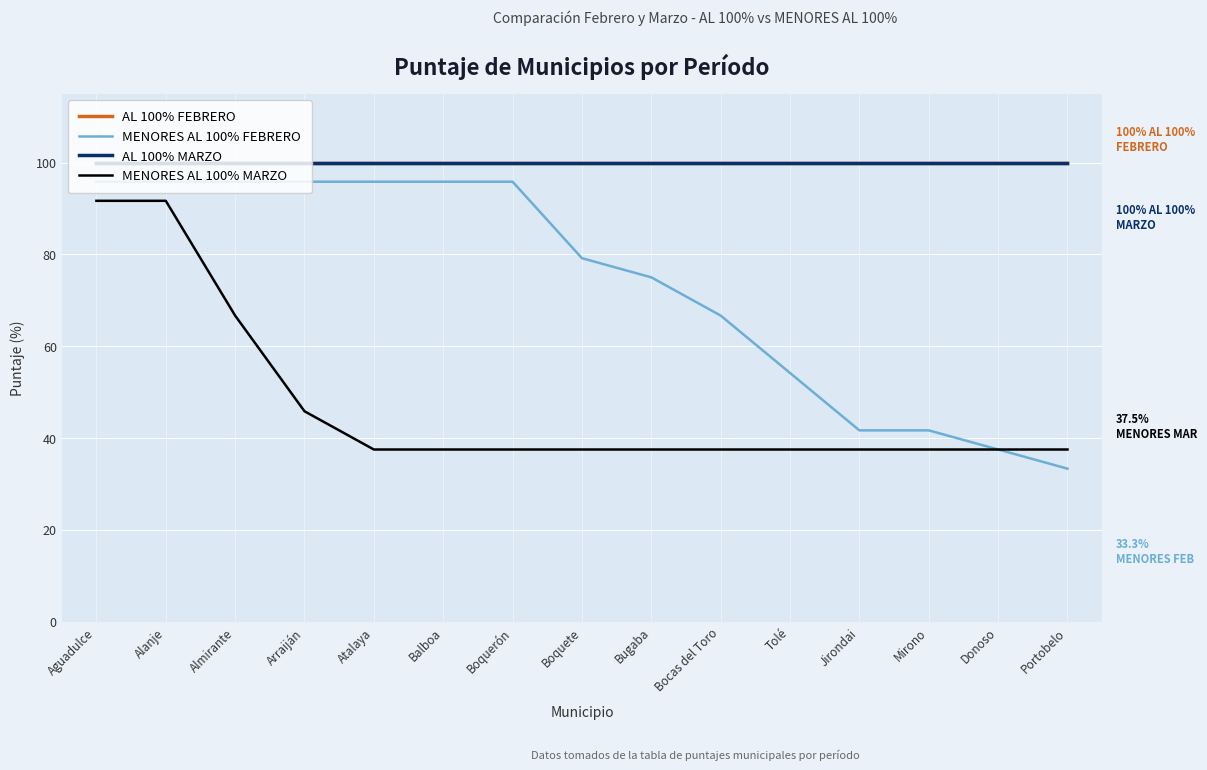

Which series has the largest total across all categories?

AL 100% FEBRERO